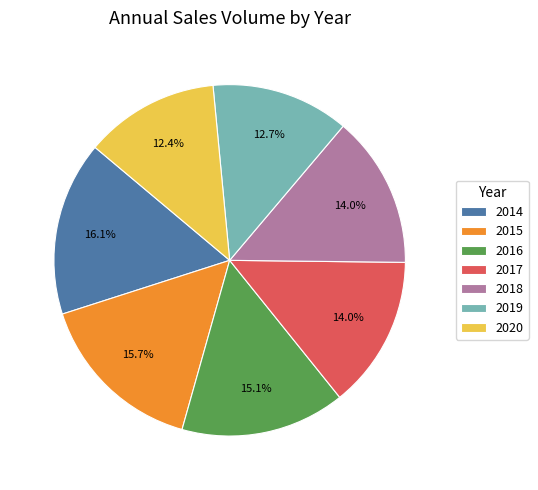

Does 2014 represent more than half of the total?

No